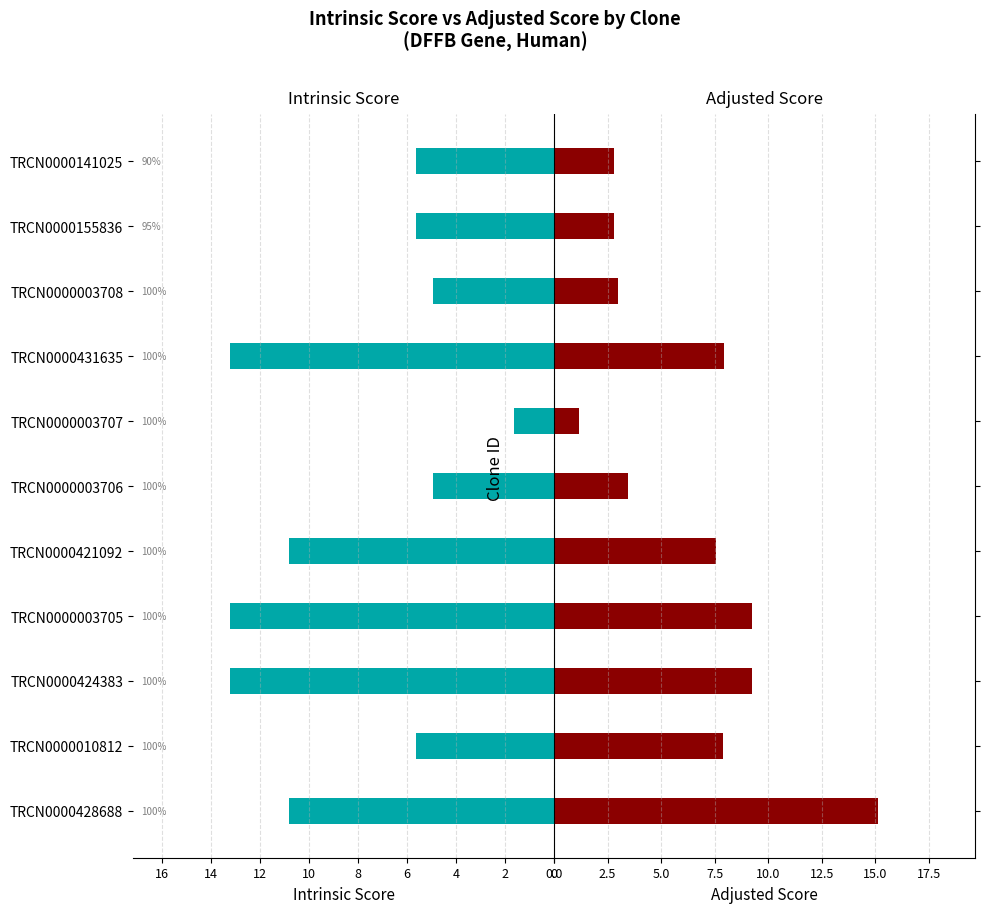

What is the value of the Intrinsic Score bar at the 9th from the left?

5.0